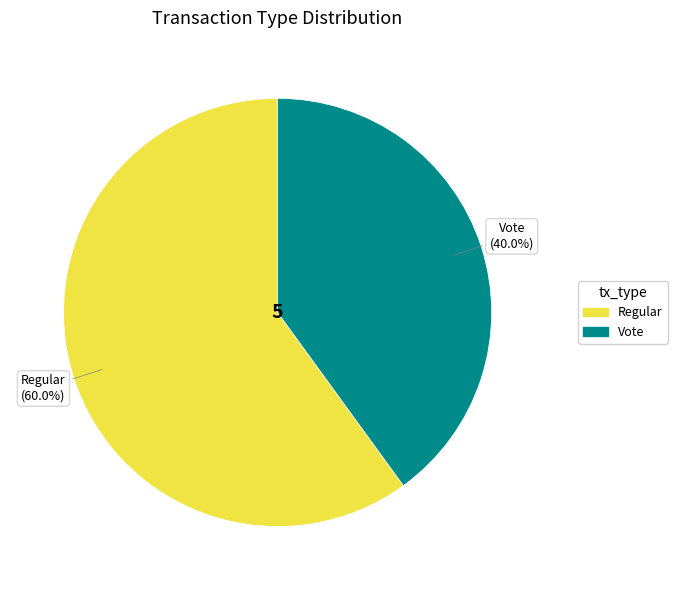

To the nearest percent, what is the combined percentage of Vote and Regular?

100%